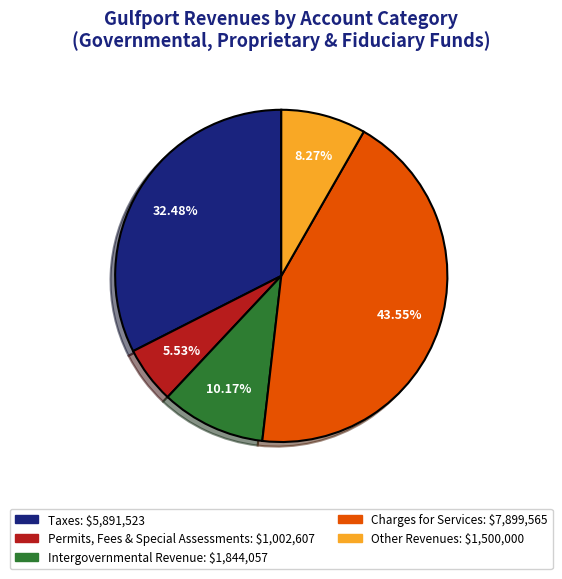

How many segments does this pie chart have?

5